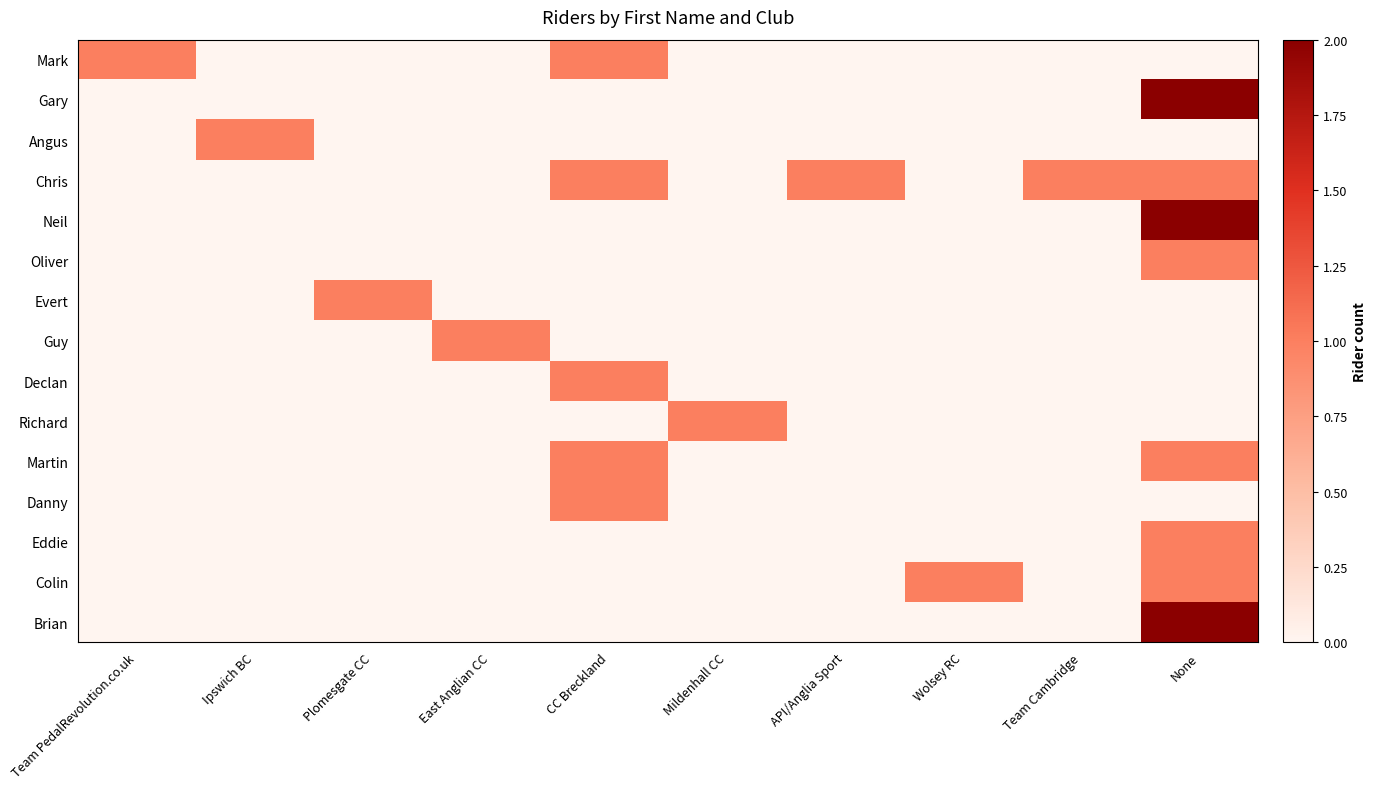

What is the difference between the highest and lowest values at Team PedalRevolution.co.uk?

1